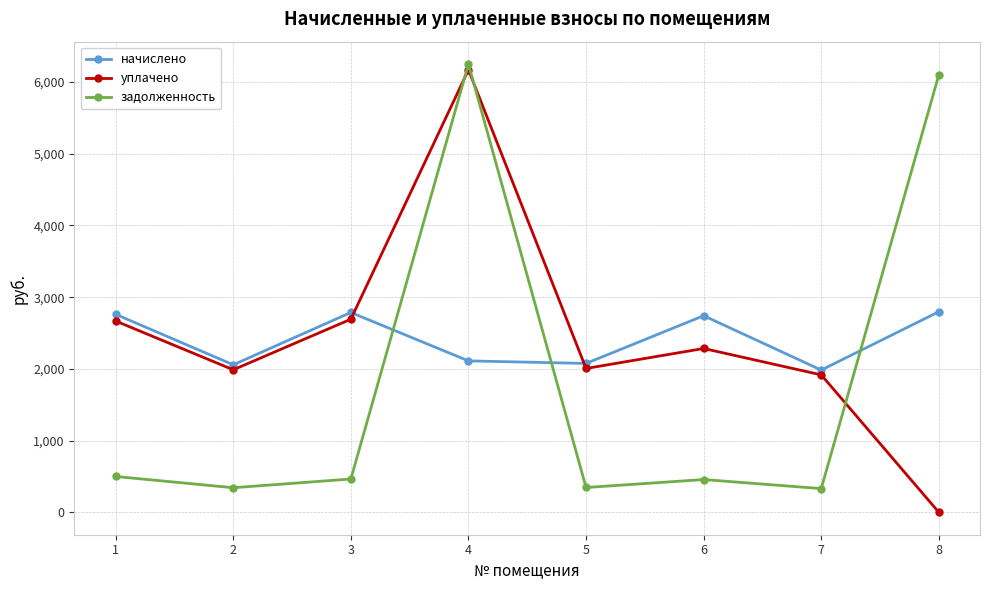

How many lines are shown in the chart?

3